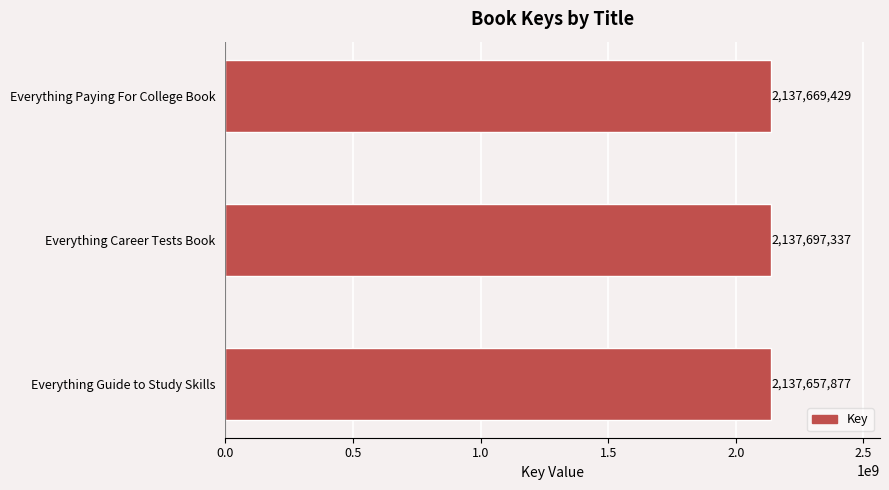

How many bars are there in total?

3